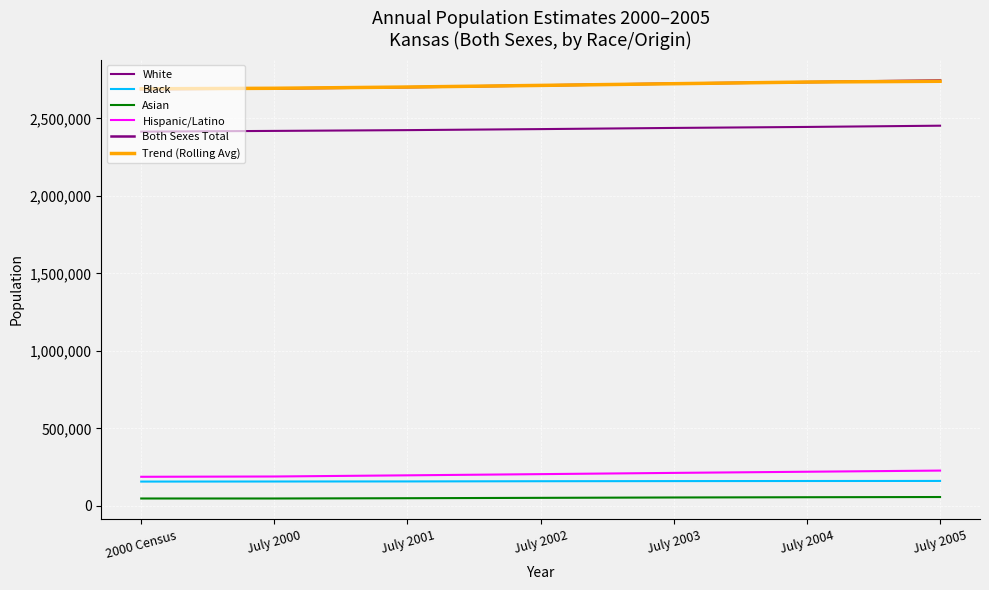

The Black series shows 159687.0 at July 2002. True or false?

True